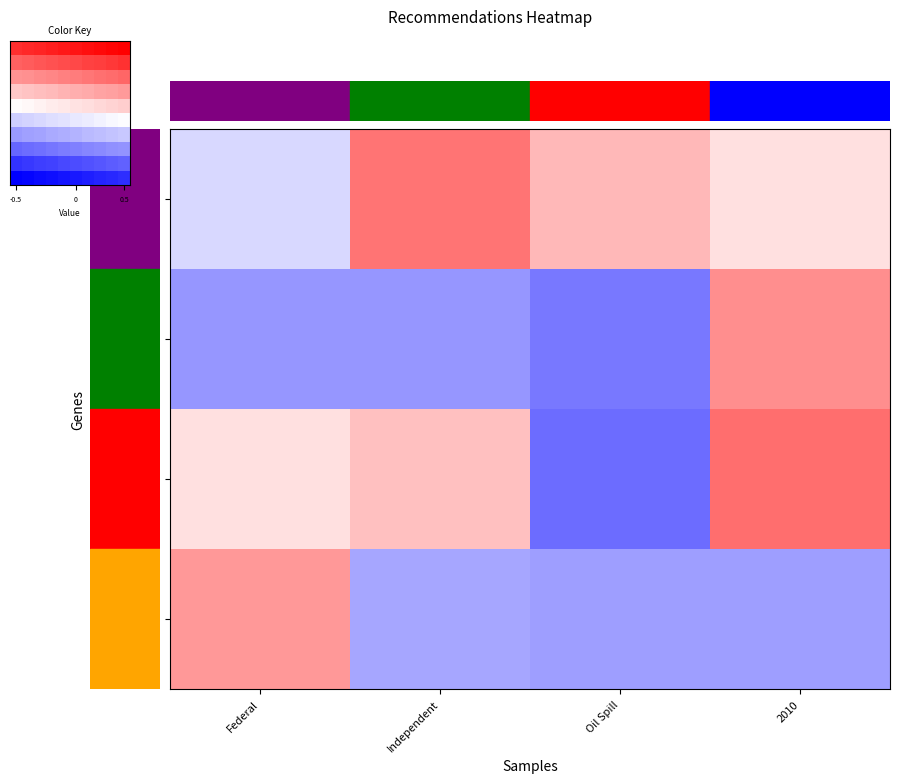

What is the spread (max minus min) of values at Oil Spill?

1.8